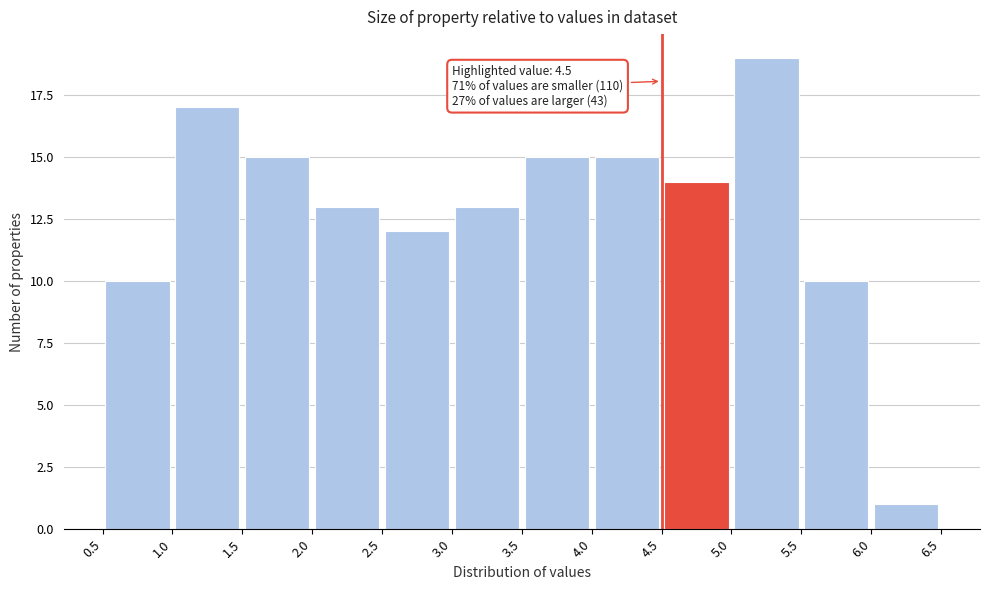

Which range on the x-axis has the tallest bar?

5.0 to 5.5